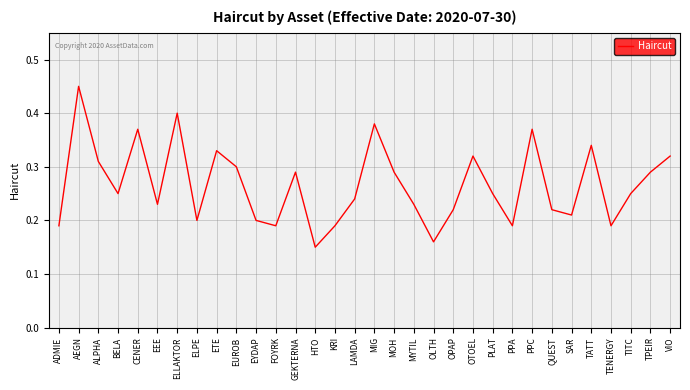

What position from the left is MYTIL?

19